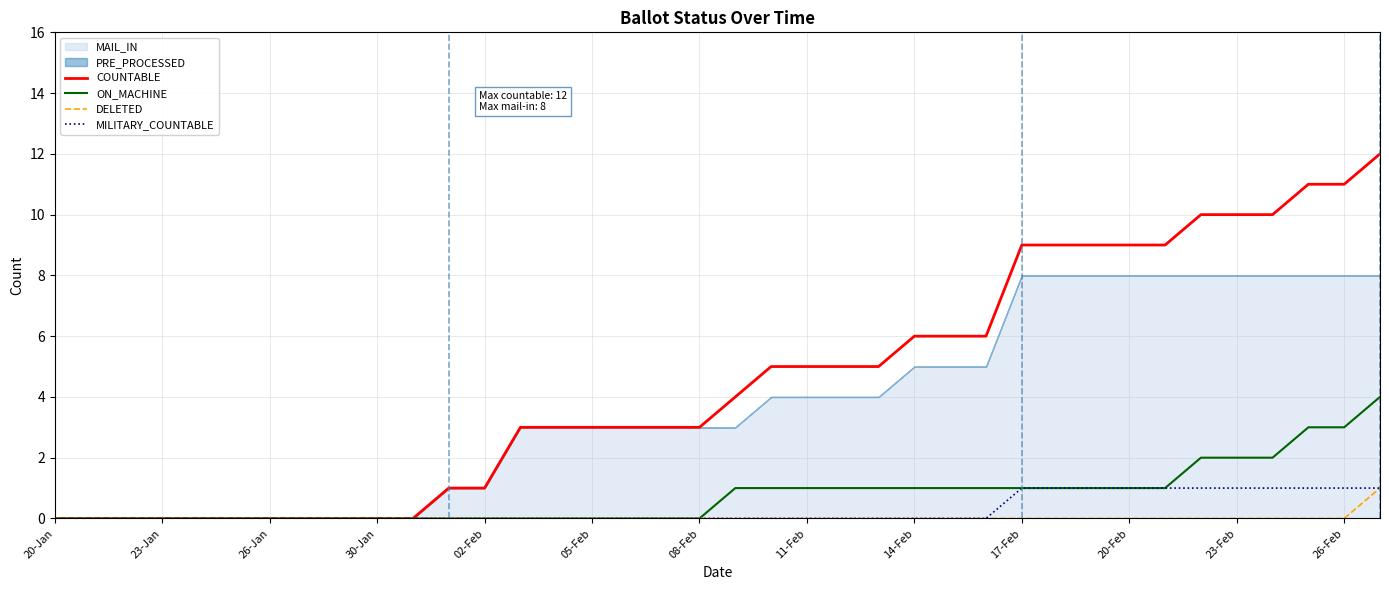

Does the chart have visible grid lines?

Yes